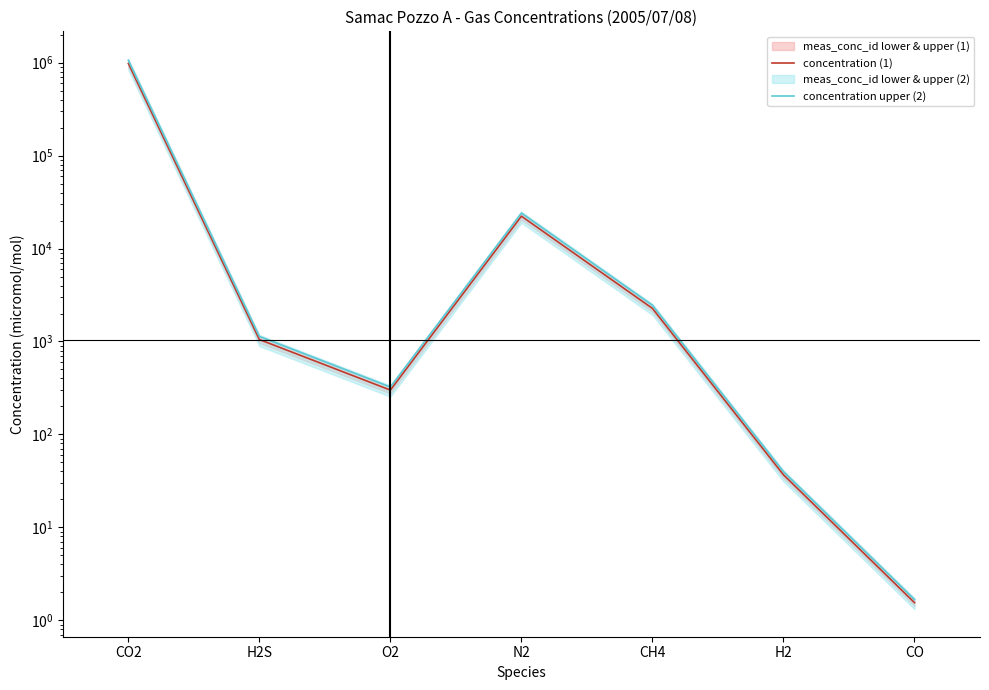

How many interior local peaks does the concentration (1) series have?

1